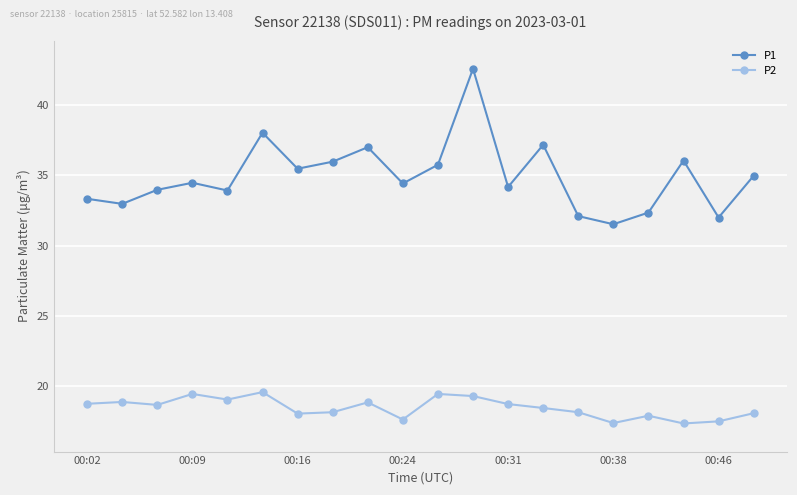

How many interior local peaks does the P1 series have?

6